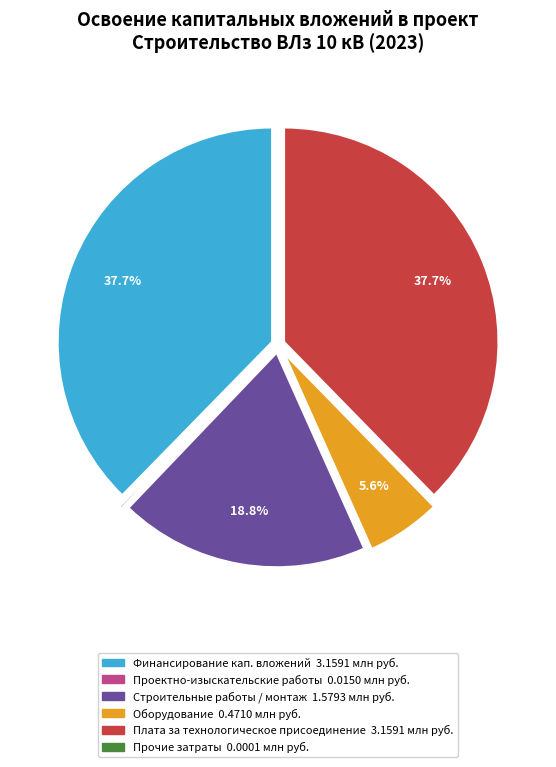

To the nearest percent, what is the difference between the largest and smallest slice percentages?

38%